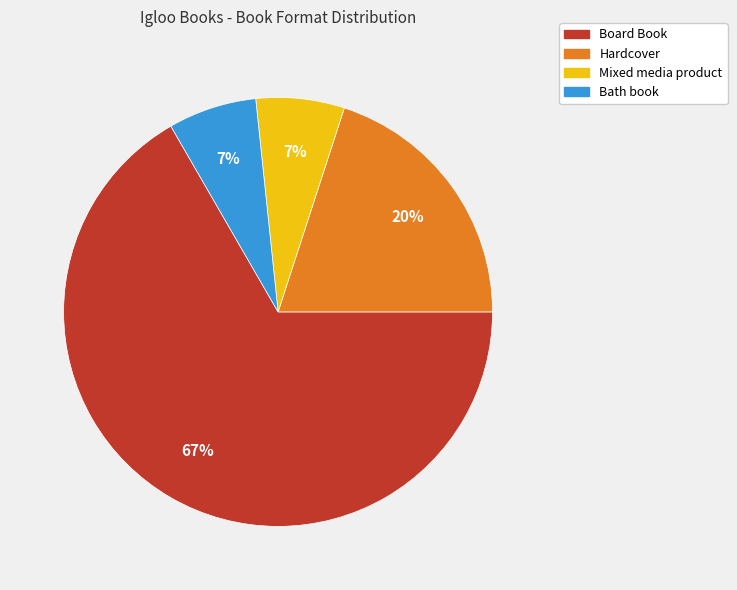

How many slices are in this pie chart?

4